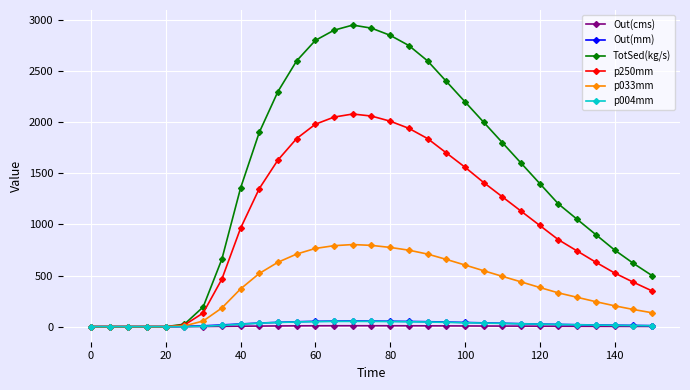

What is the greatest value displayed?

2950.0